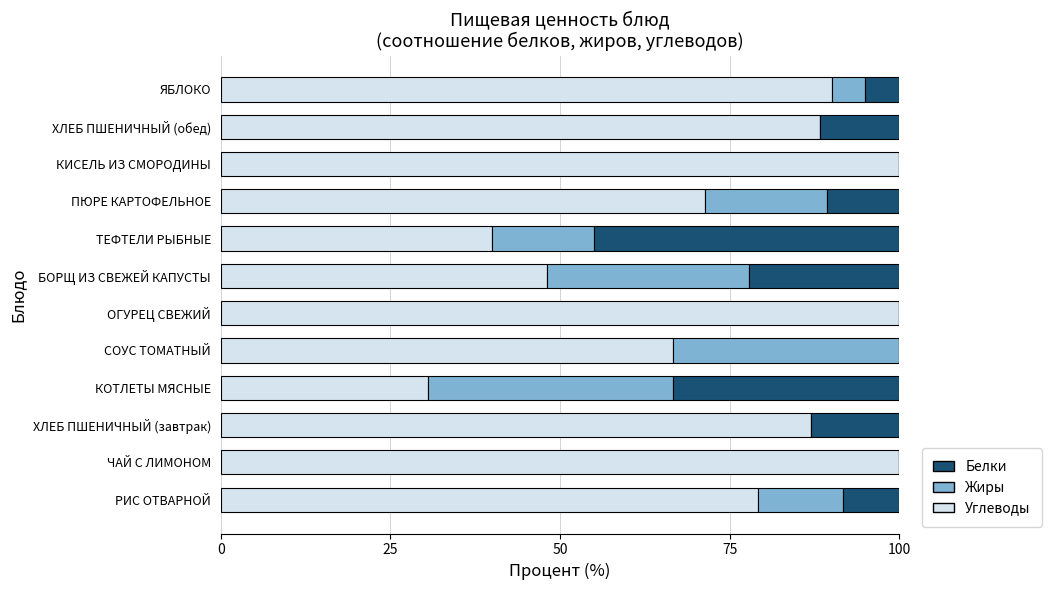

How many series are shown in this chart?

3